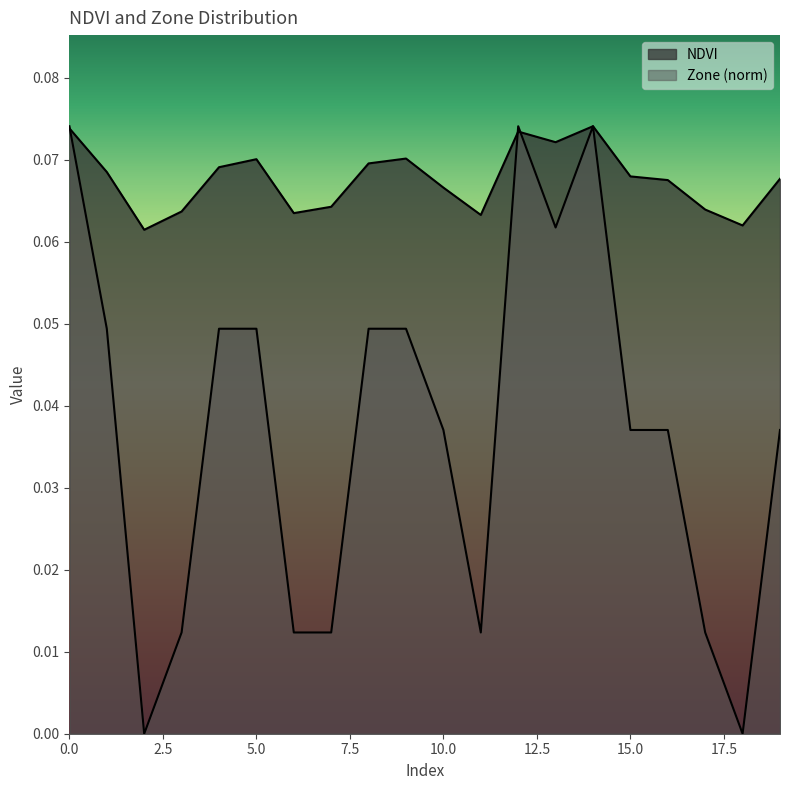

True or false: Zone has a value of 0.1 at 0.

False